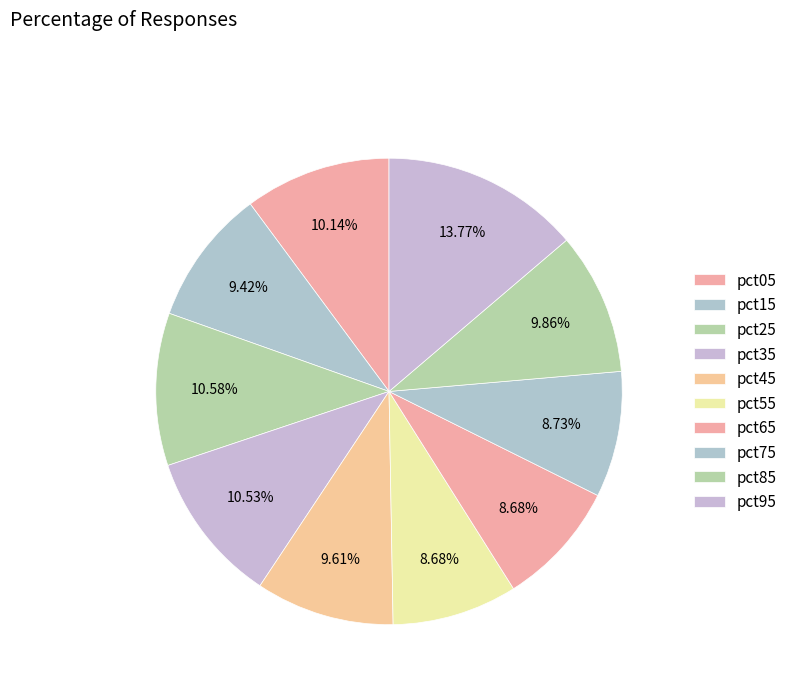

Do pct25 and pct35 together represent more than half of the pie?

No